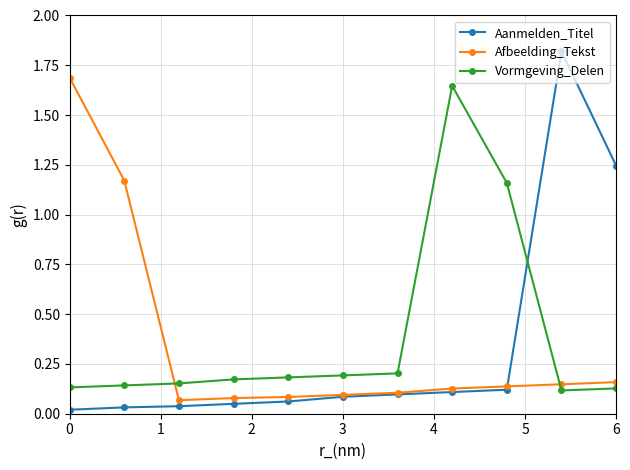

At how many categories does at least one series exceed 0?

11